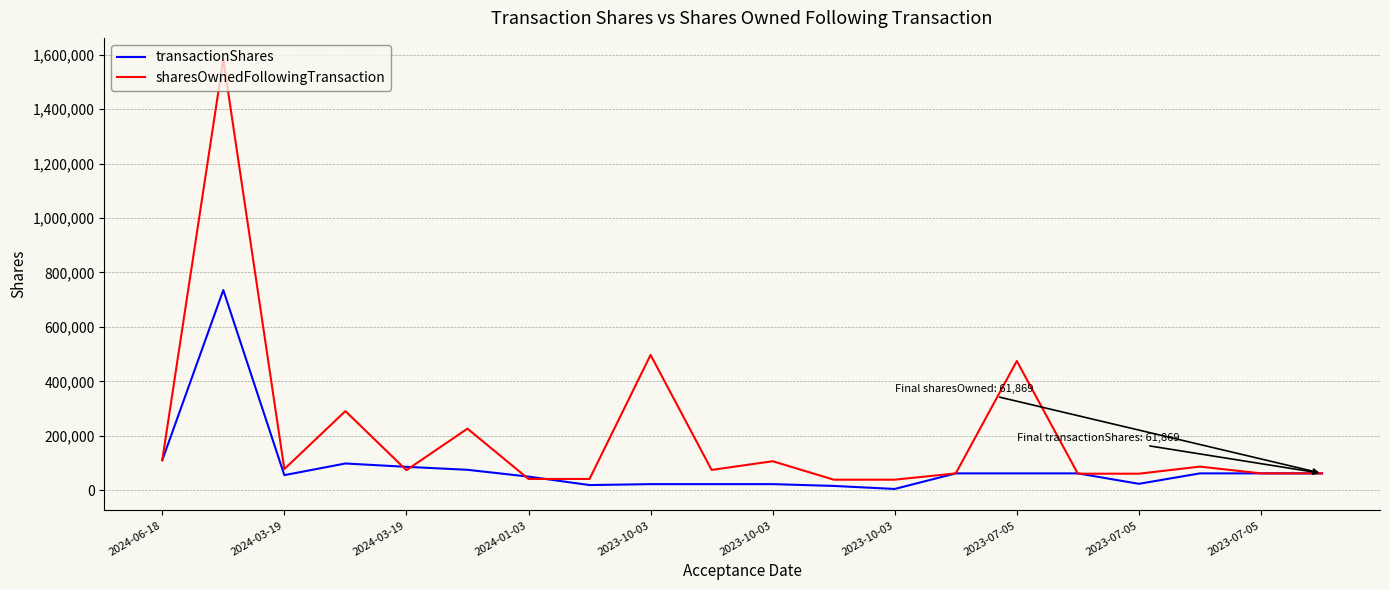

What is the maximum value shown in the chart?

1582792